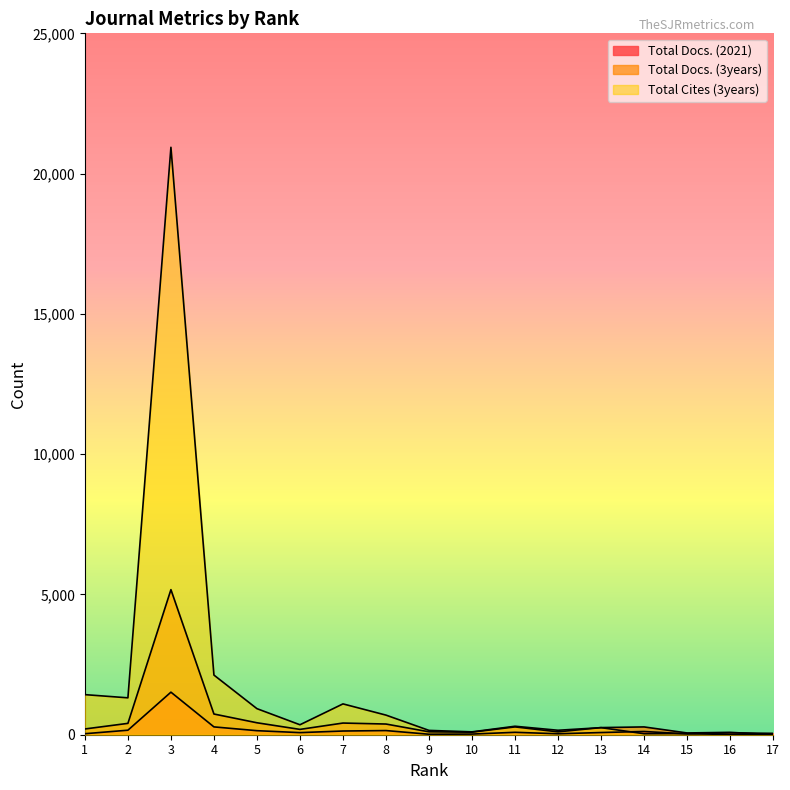

Reading right to left, transcribe all the data shown in this chart.

Total Docs. (2021): 49	66	30	115	78	34	86	23	17	148	132	75	144	279	1517	161	36
Total Docs. (3years): 0	85	63	278	254	102	279	91	104	381	416	190	426	738	5171	405	205
Total Cites (3years): 0	5	41	36	252	159	302	102	154	699	1099	355	929	2126	20938	1315	1429